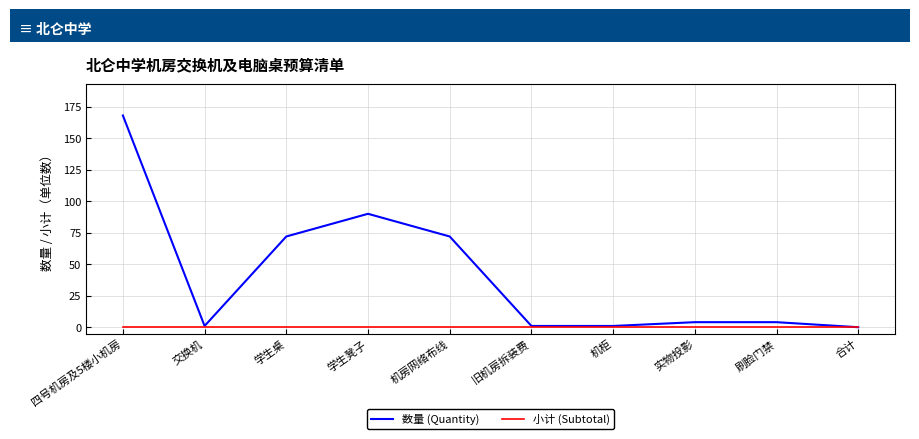

At how many categories does at least one series exceed 84?

2